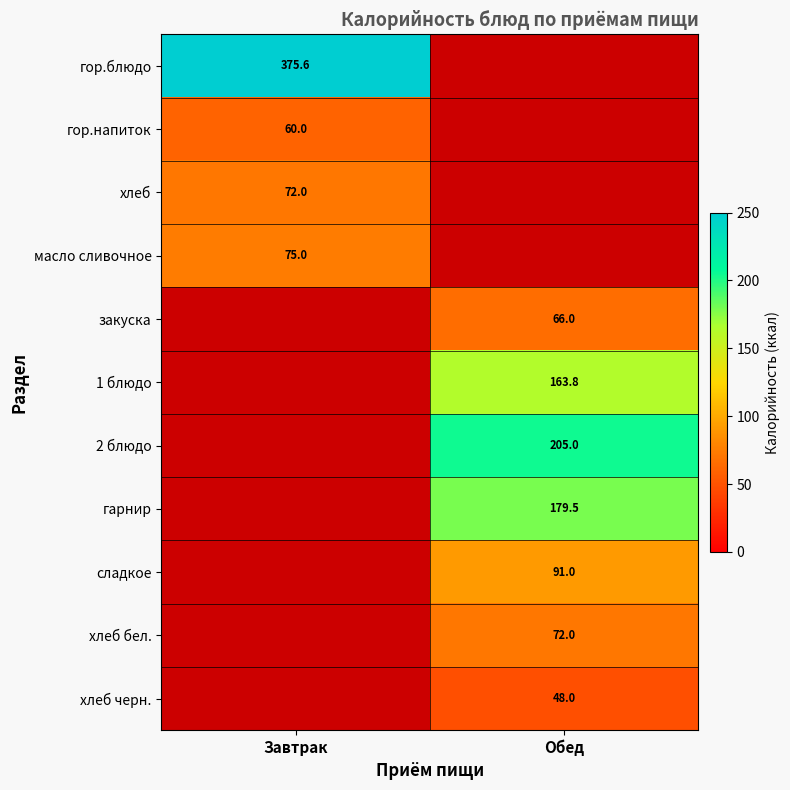

Is it true that масло сливочное equals 75.0 at Завтрак?

True